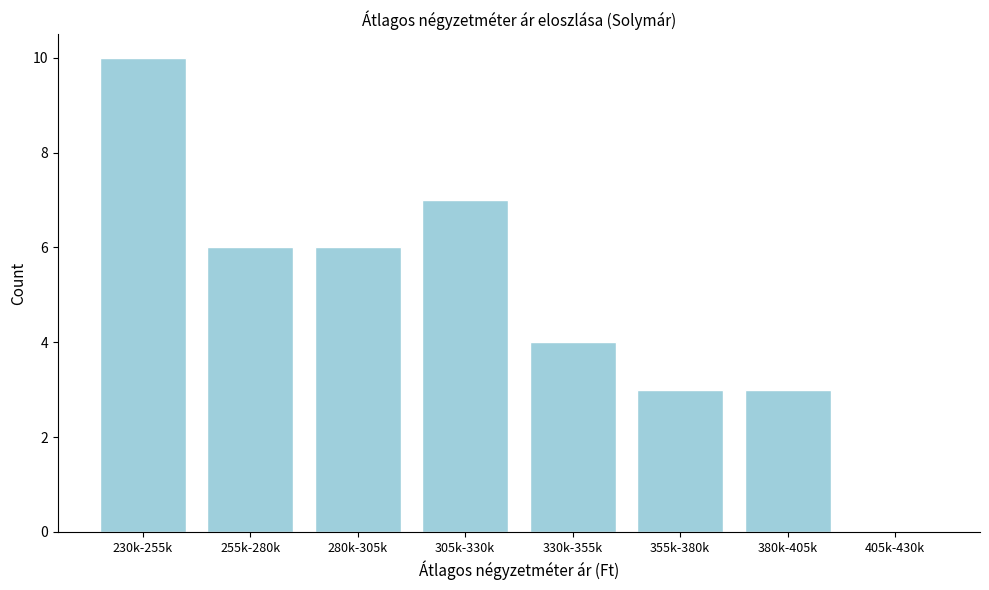

Reading right to left, extract all data points from this chart.

405k-430k=0	380k-405k=3	355k-380k=3	330k-355k=4	305k-330k=7	280k-305k=6	255k-280k=6	230k-255k=10